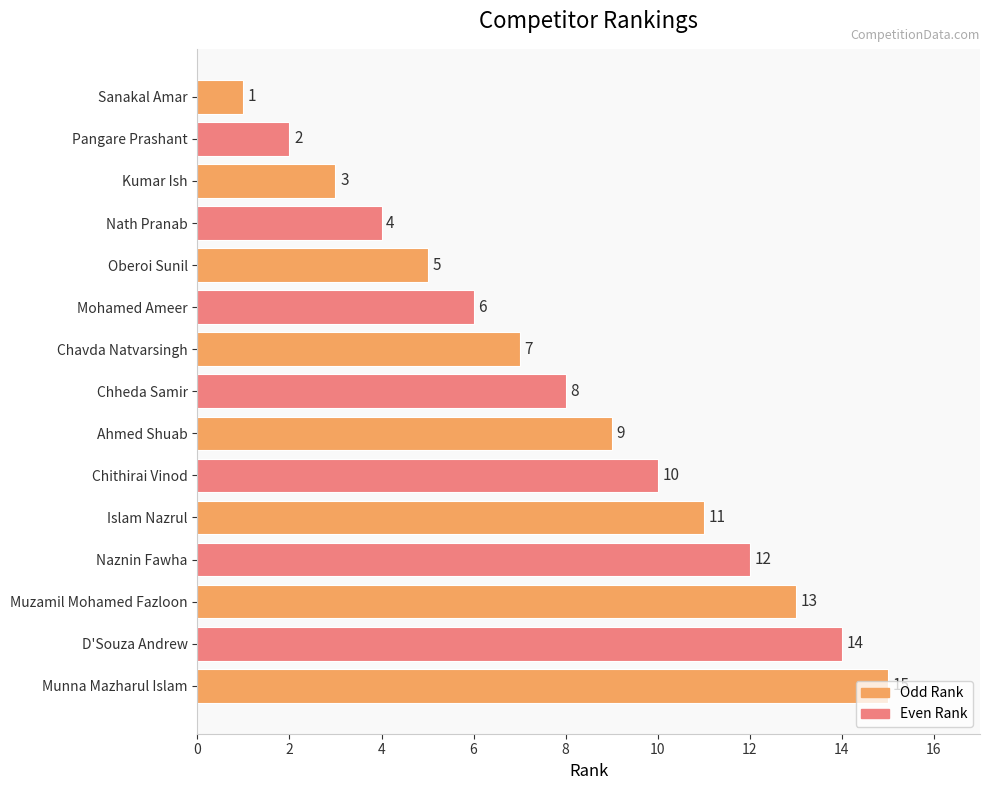

How many bars are there in total?

15